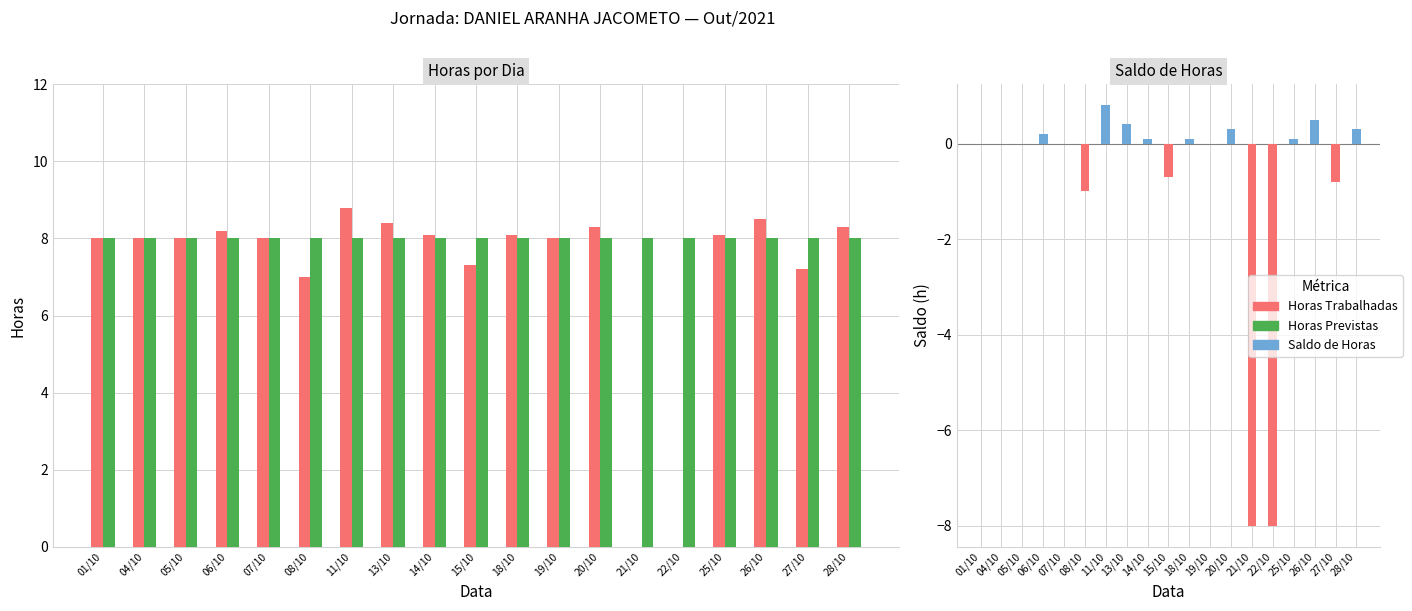

Which series changed the most between 08/10 and 11/10?

Horas Trabalhadas